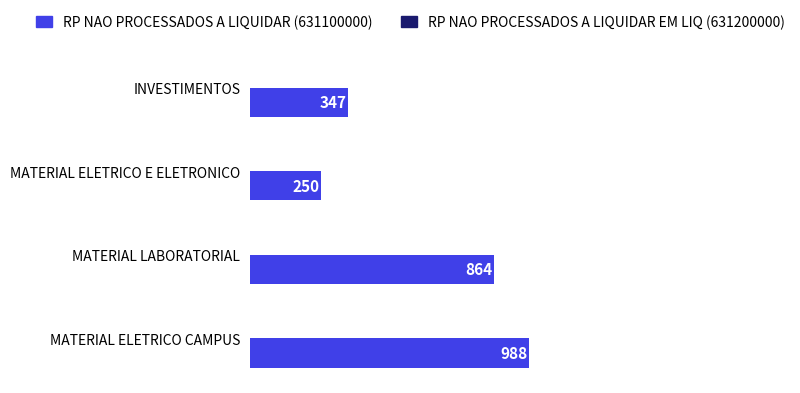

Which has a higher value, MATERIAL ELETRICO CAMPUS or INVESTIMENTOS?

MATERIAL ELETRICO CAMPUS